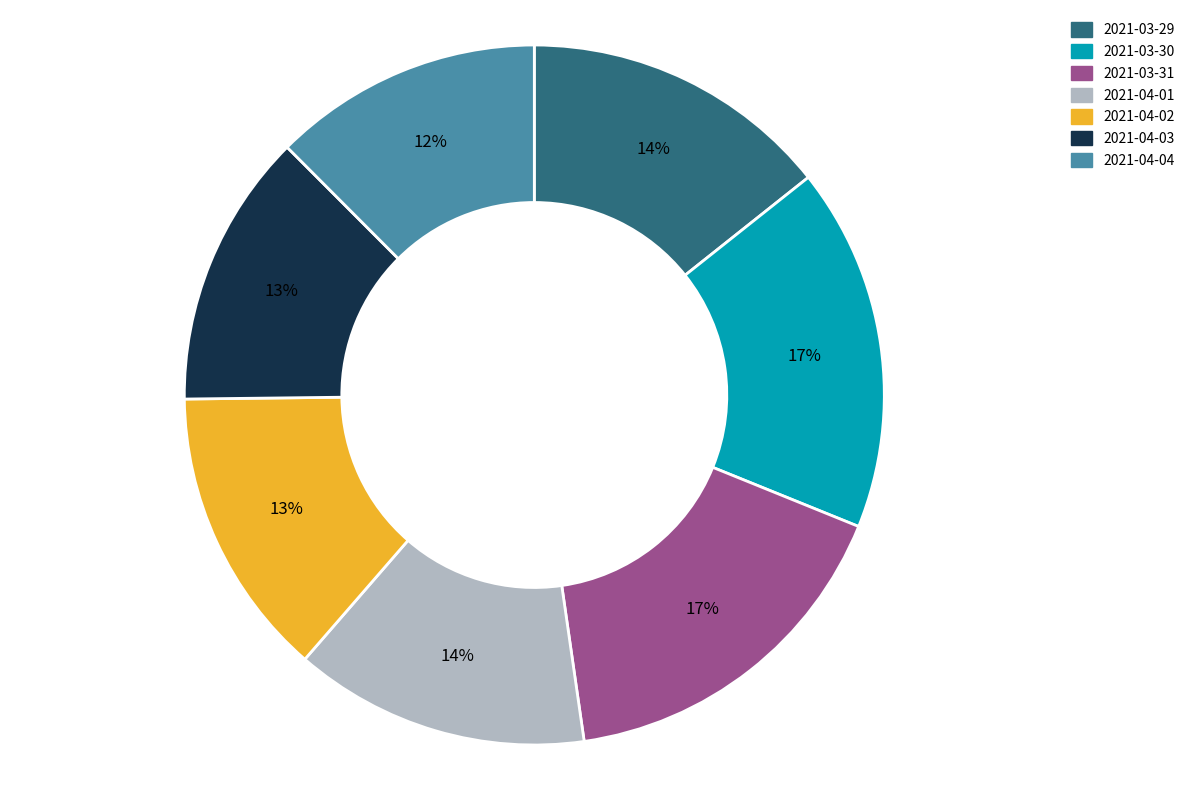

Is 2021-04-02 the majority of the pie?

No